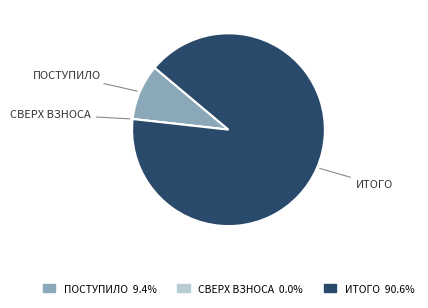

Is there any slice that represents more than half of the pie?

Yes